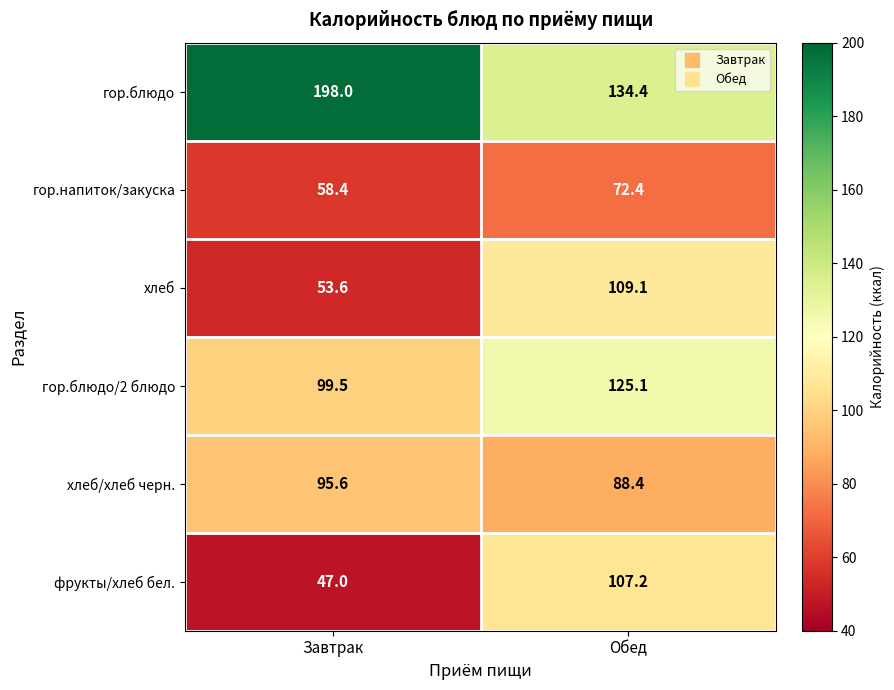

Rank the series by their maximum value, from lowest to highest.

гор.напиток/закуска, хлеб/хлеб черн., фрукты/хлеб бел., хлеб, гор.блюдо/2 блюдо, гор.блюдо